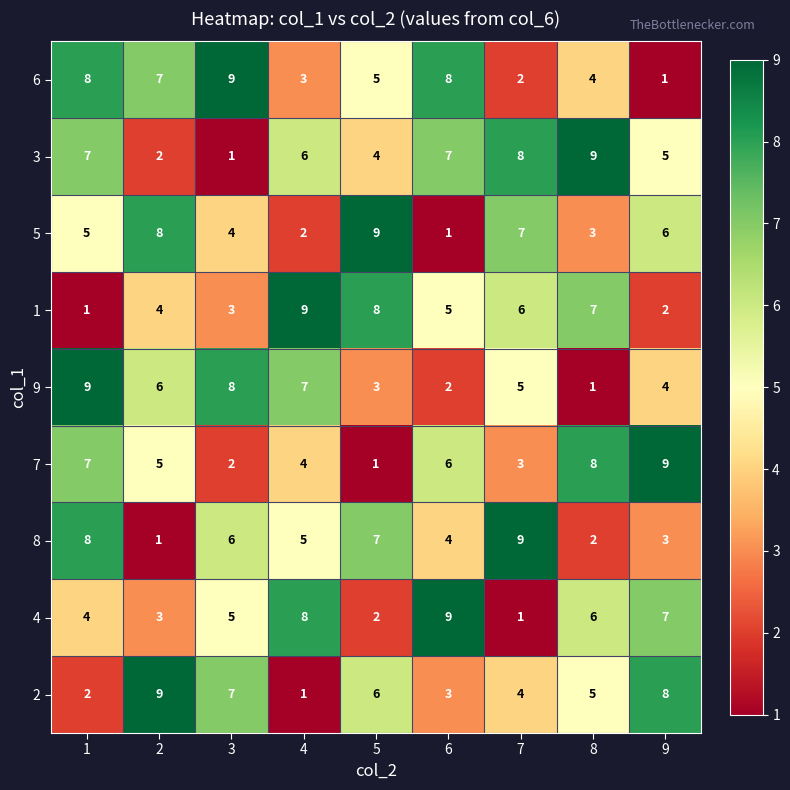

At which category is the sum across all series the highest?

1